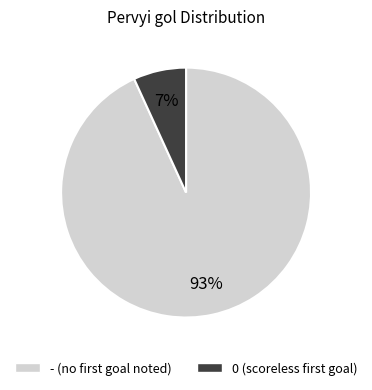

To the nearest percent, what percentage of the pie is -?

93%